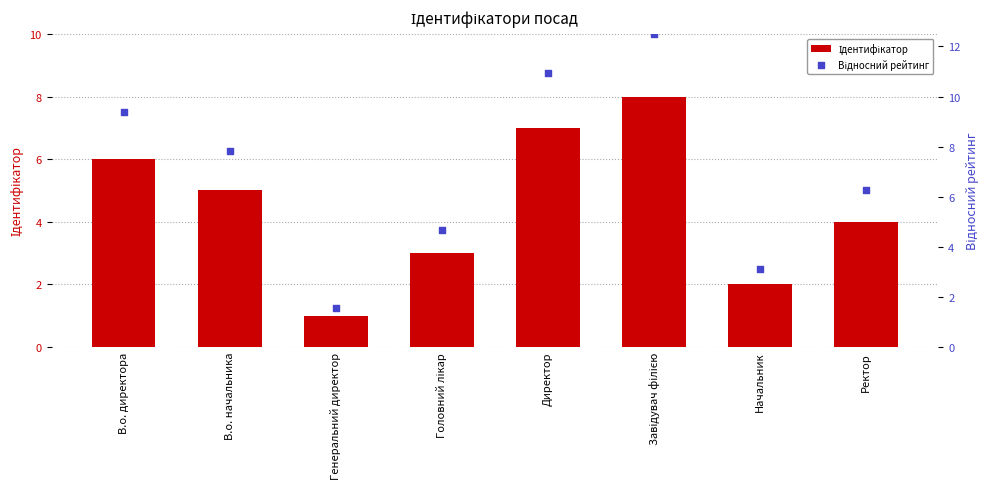

Which series has the largest total across all categories?

Відносний рейтинг